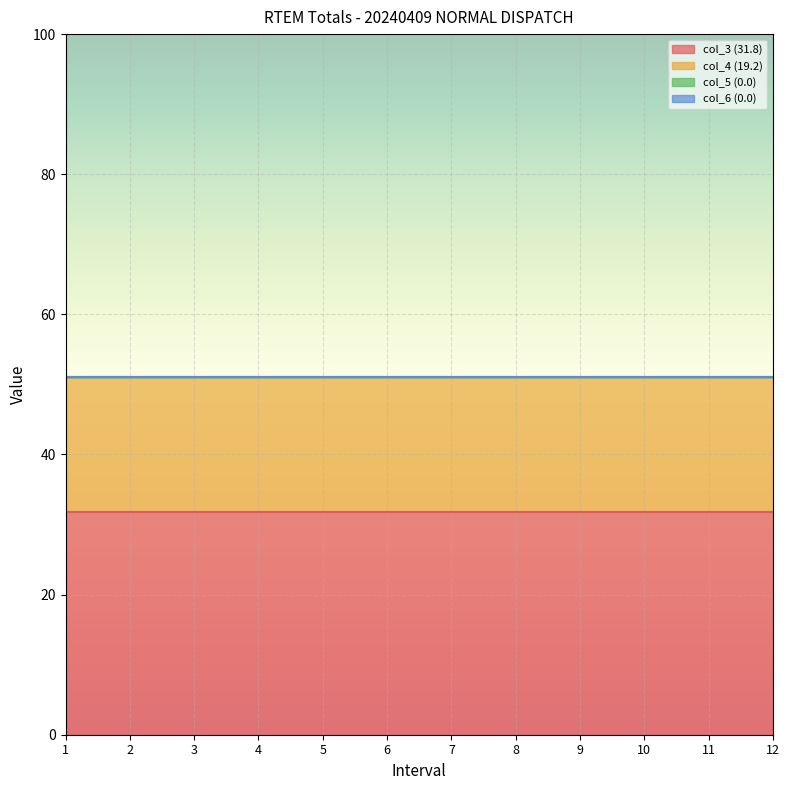

What is the average value of the col_3 (31.8) series?

31.8